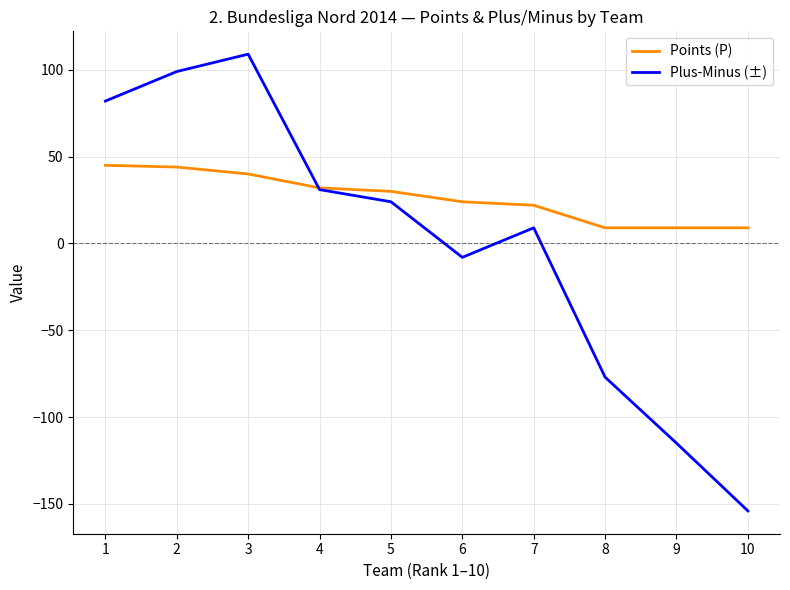

At 5, list the series in order from largest to smallest.

Points (P), Plus-Minus (±)